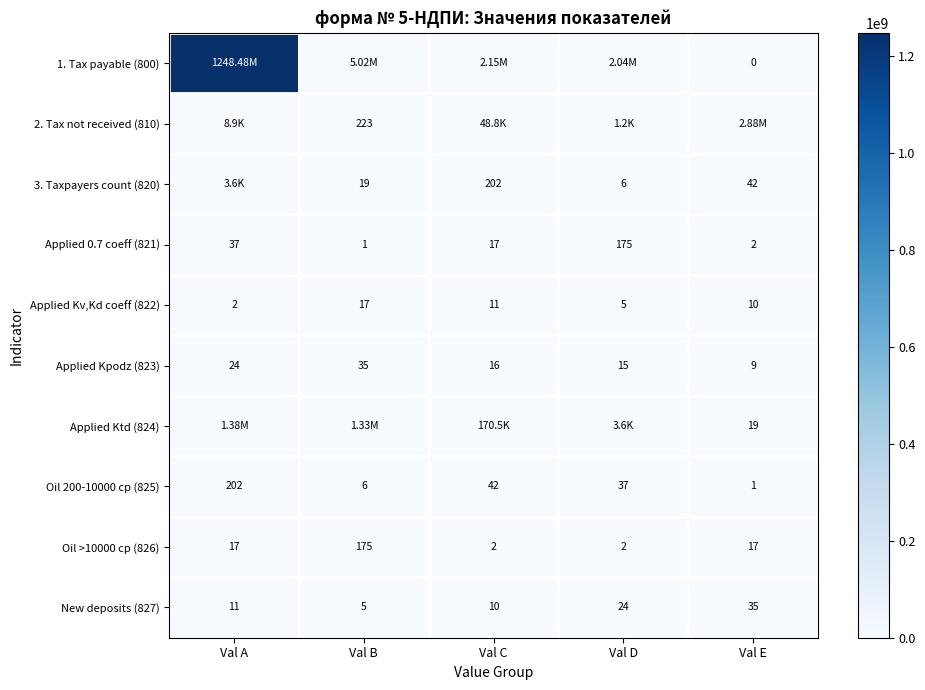

What is the difference between the maximum and minimum values in the Applied Kv,Kd coeff (822) series?

15